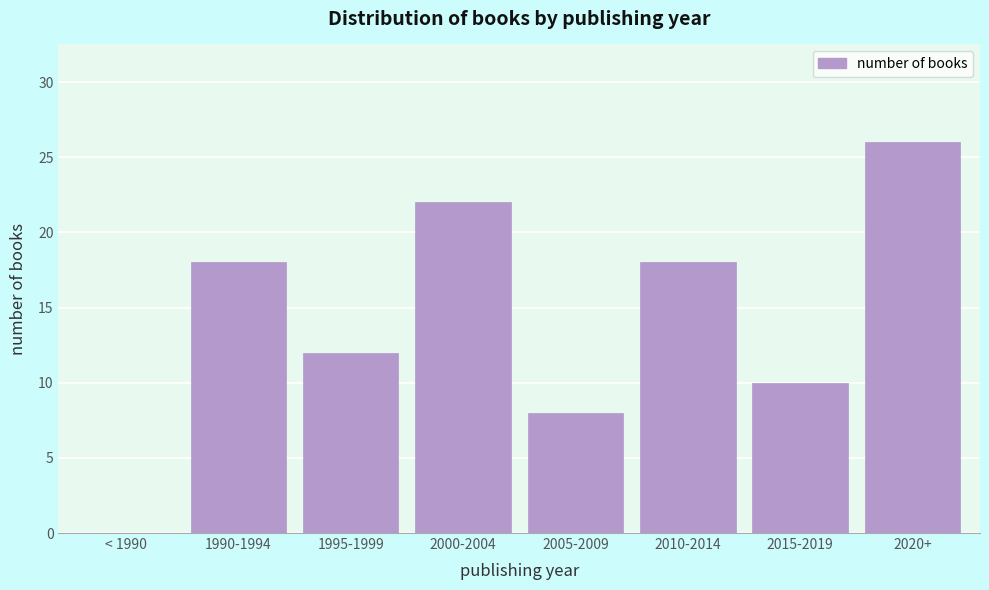

Reading left to right, transcribe all the data shown in this chart.

< 1990=0	1990-1994=18	1995-1999=12	2000-2004=22	2005-2009=8	2010-2014=18	2015-2019=10	2020+=26